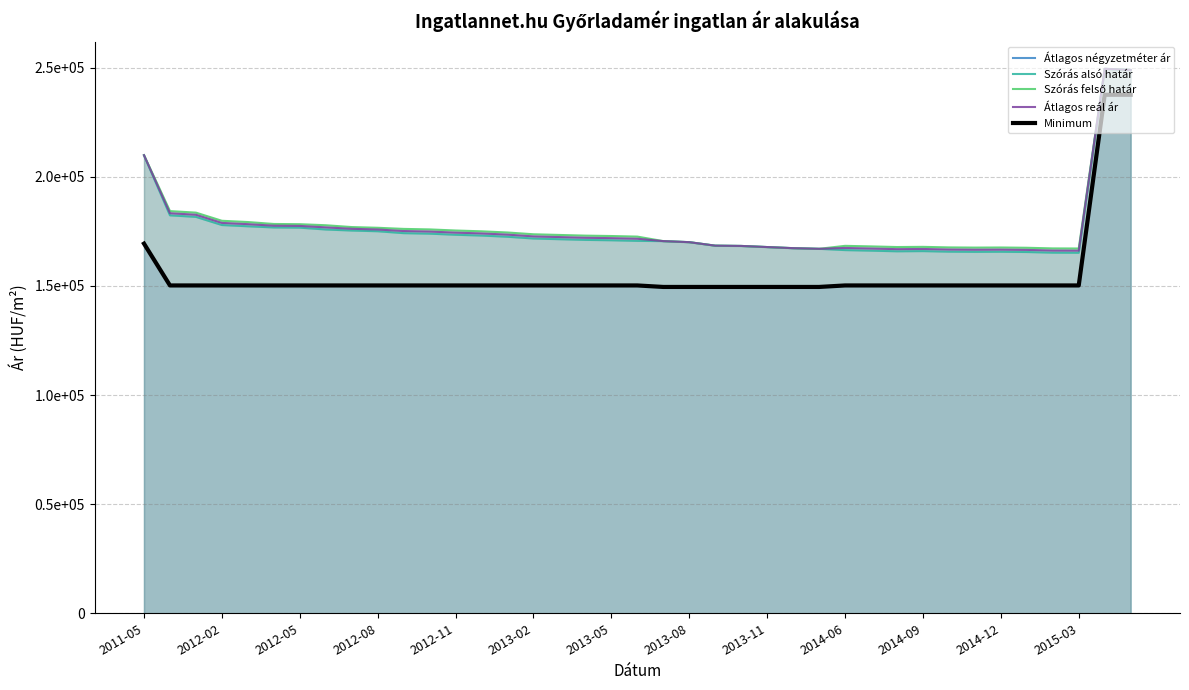

At which label does Átlagos négyzetméter ár first exceed 150237?

2011-05